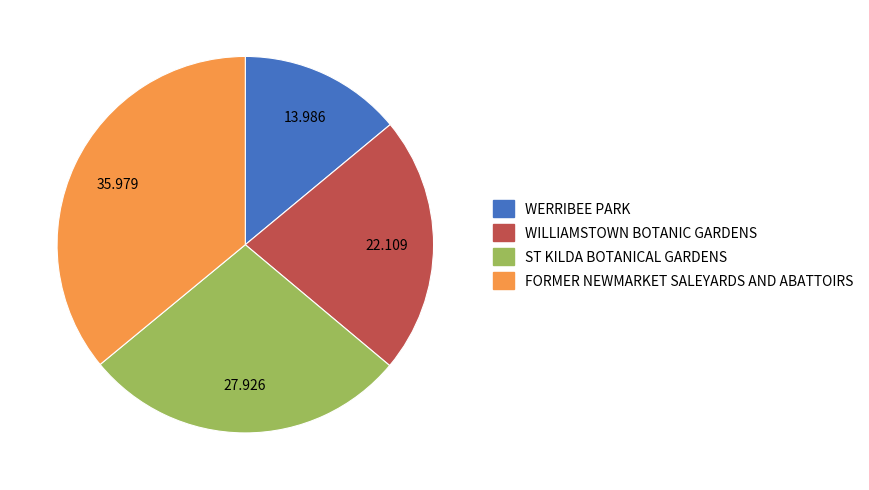

Which has a higher value, WERRIBEE PARK or WILLIAMSTOWN BOTANIC GARDENS?

WILLIAMSTOWN BOTANIC GARDENS